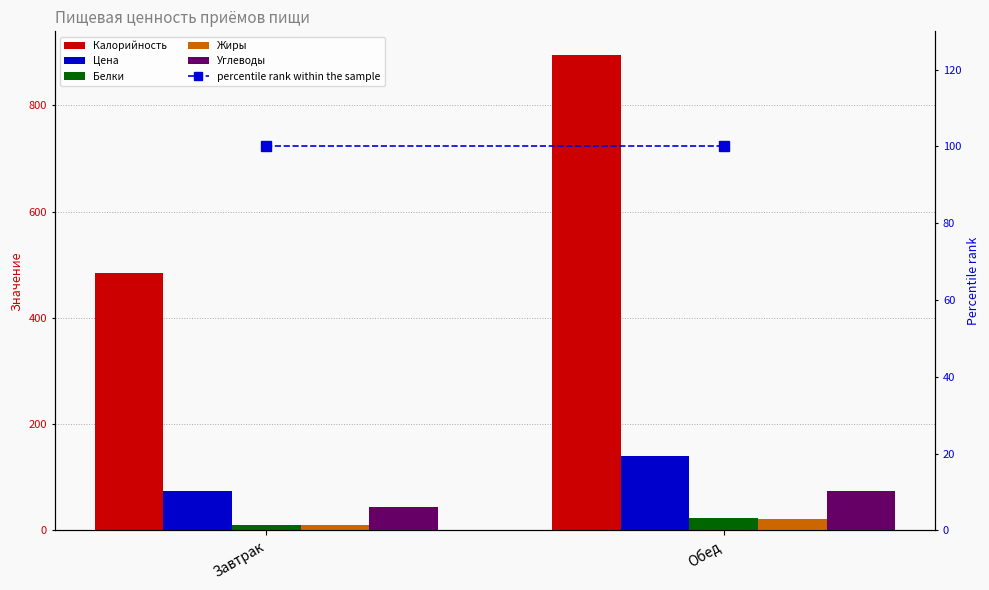

The Цена series shows 69.7 at Обед. True or false?

False